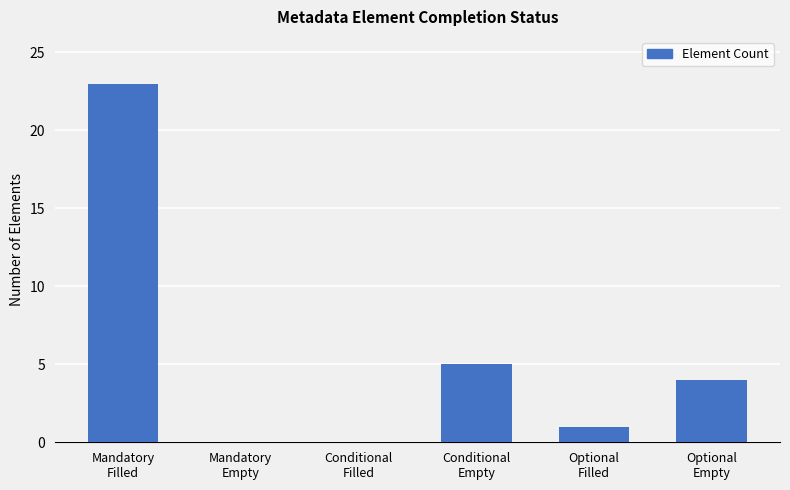

What is the greatest value displayed?

23